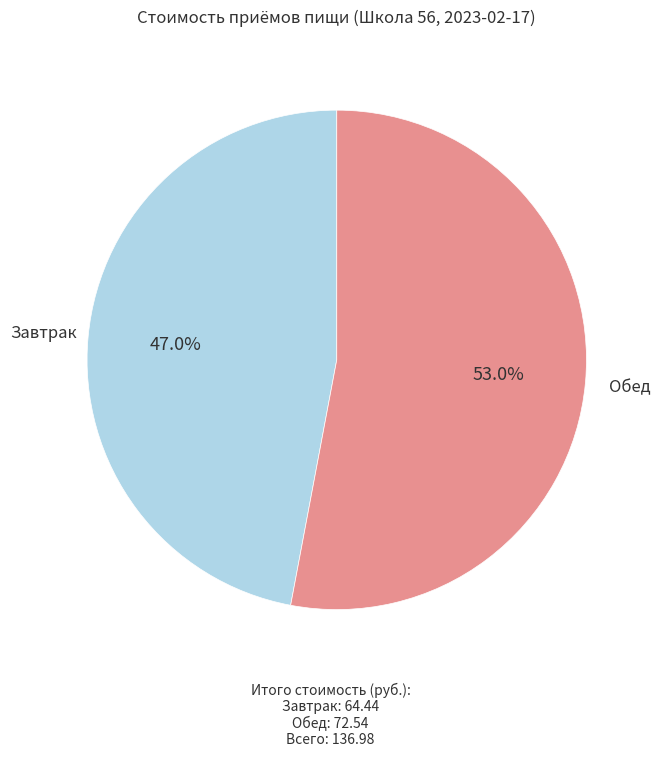

To the nearest percent, what is the combined percentage of Завтрак and Обед?

100%